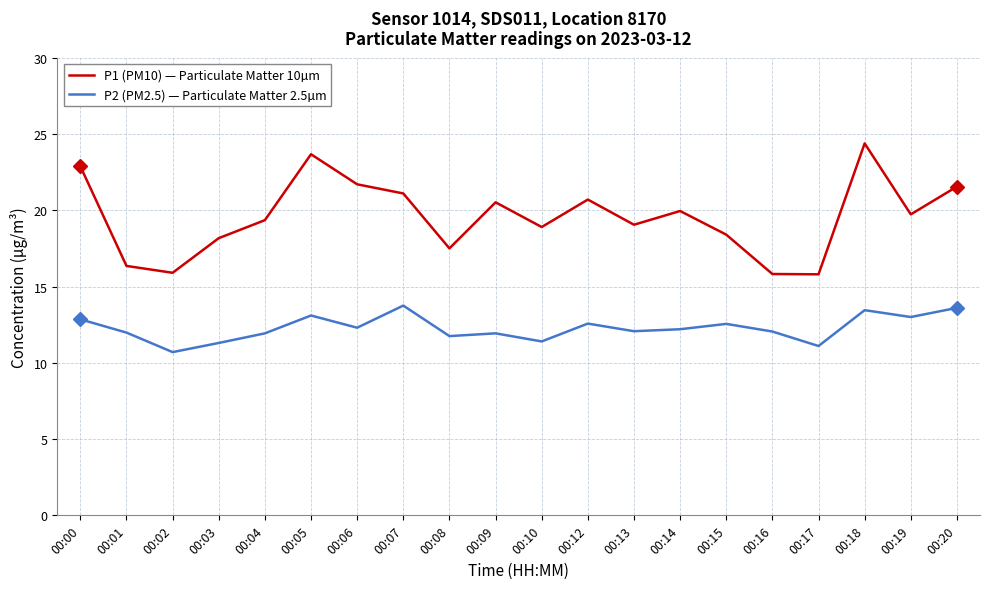

Is it true that P1 (PM10) — Particulate Matter 10µm equals 18.4 at 00:15?

True